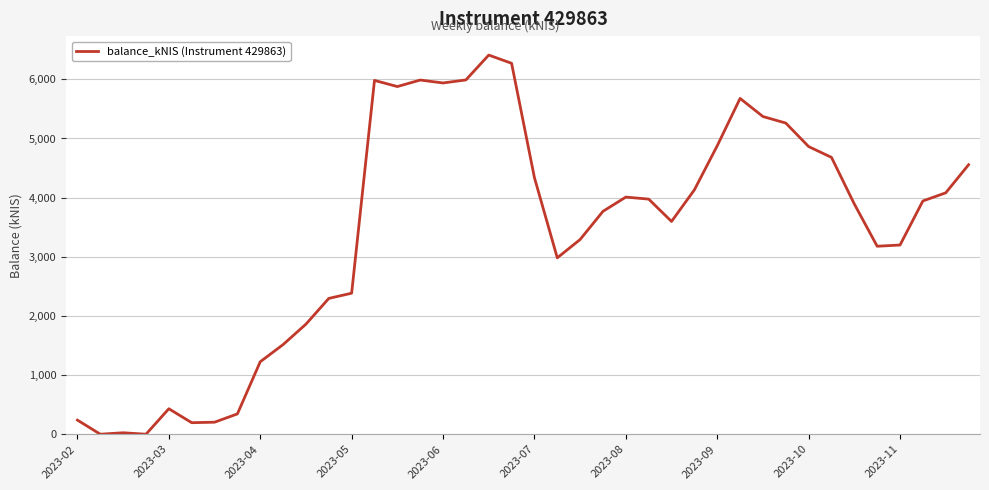

What is the difference between the maximum and minimum values?

6410.2